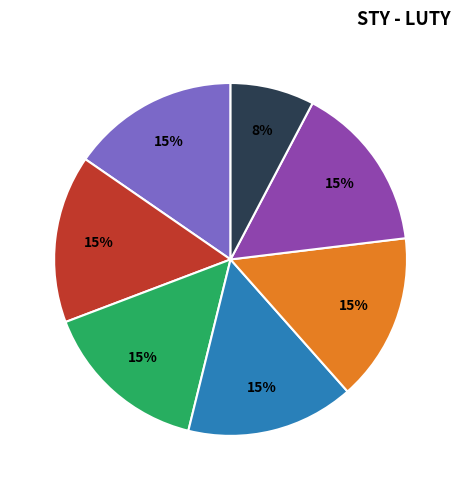

To the nearest percent, what is the average slice percentage?

14%